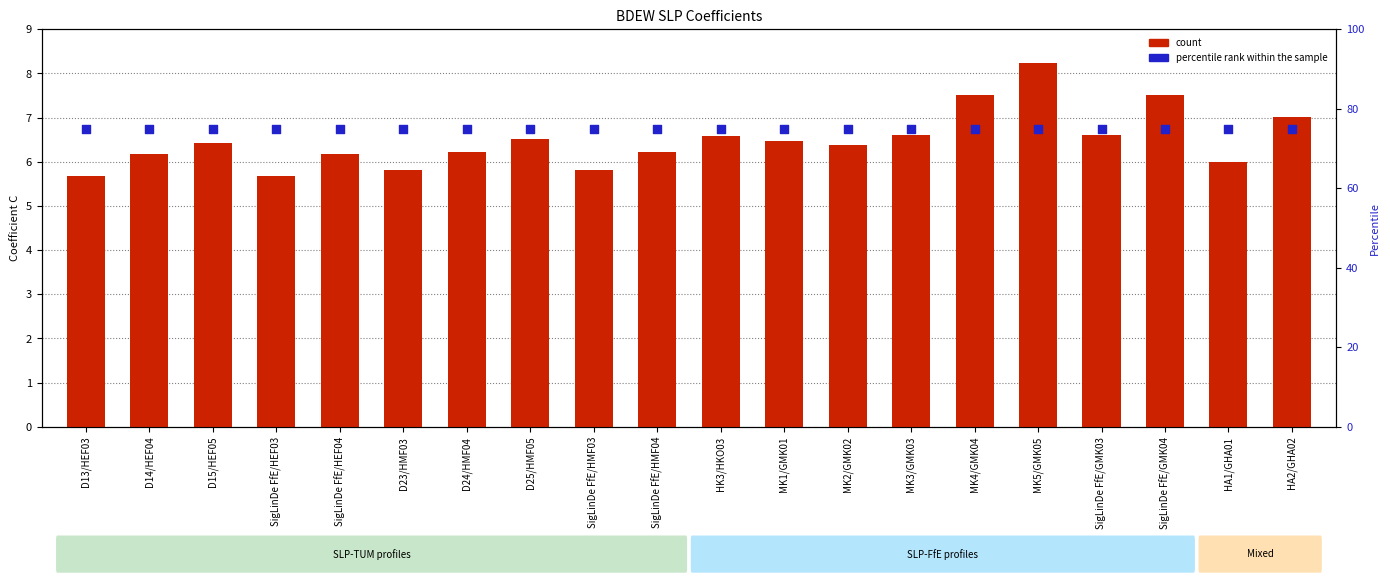

What is the total value across all series at MK5/GMK05?

83.2